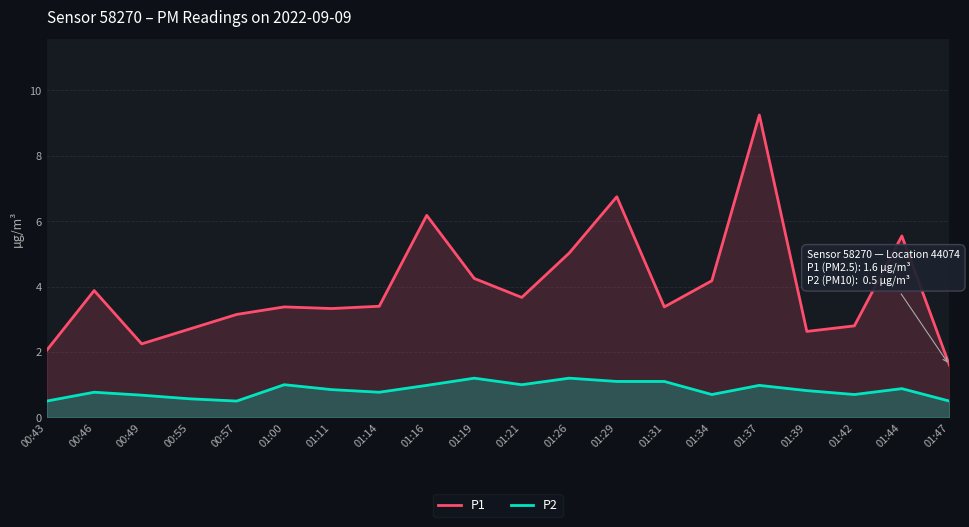

Does the chart have visible grid lines?

Yes